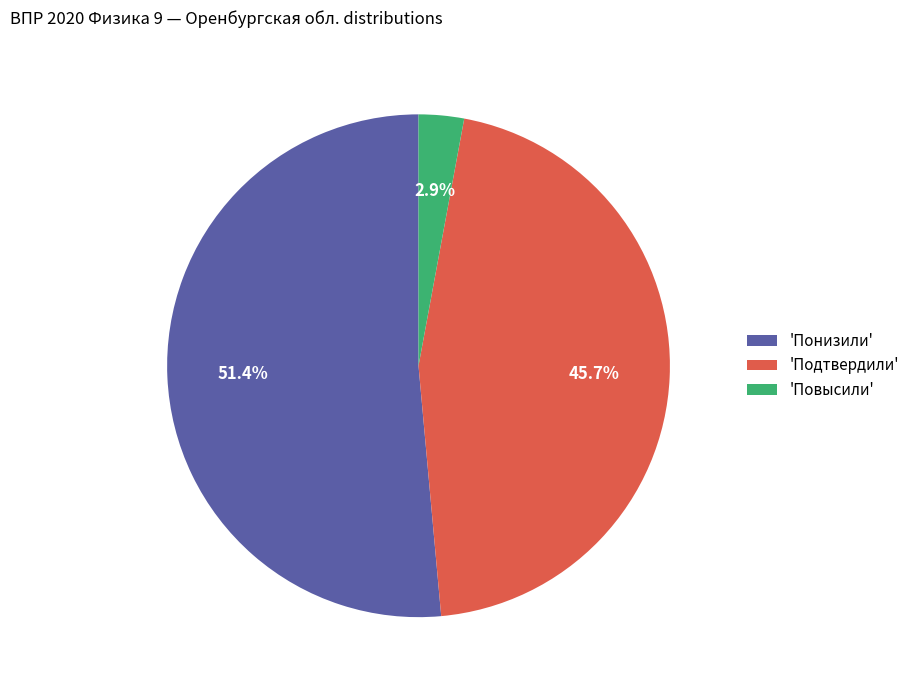

Between 'Понизили' and 'Повысили', which is larger?

'Понизили'